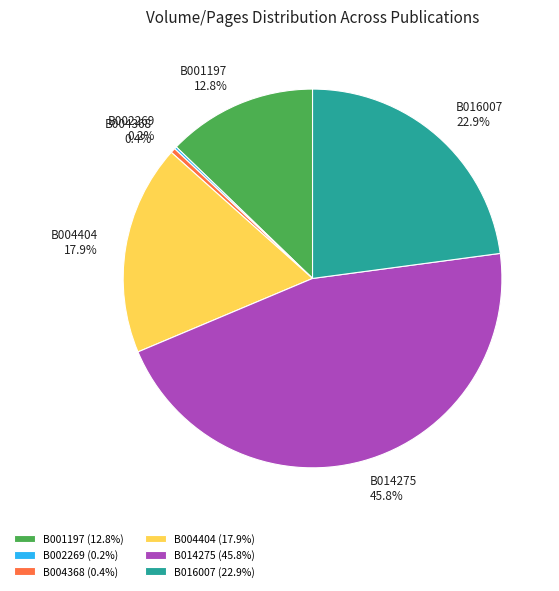

Which slice is the largest?

B014275